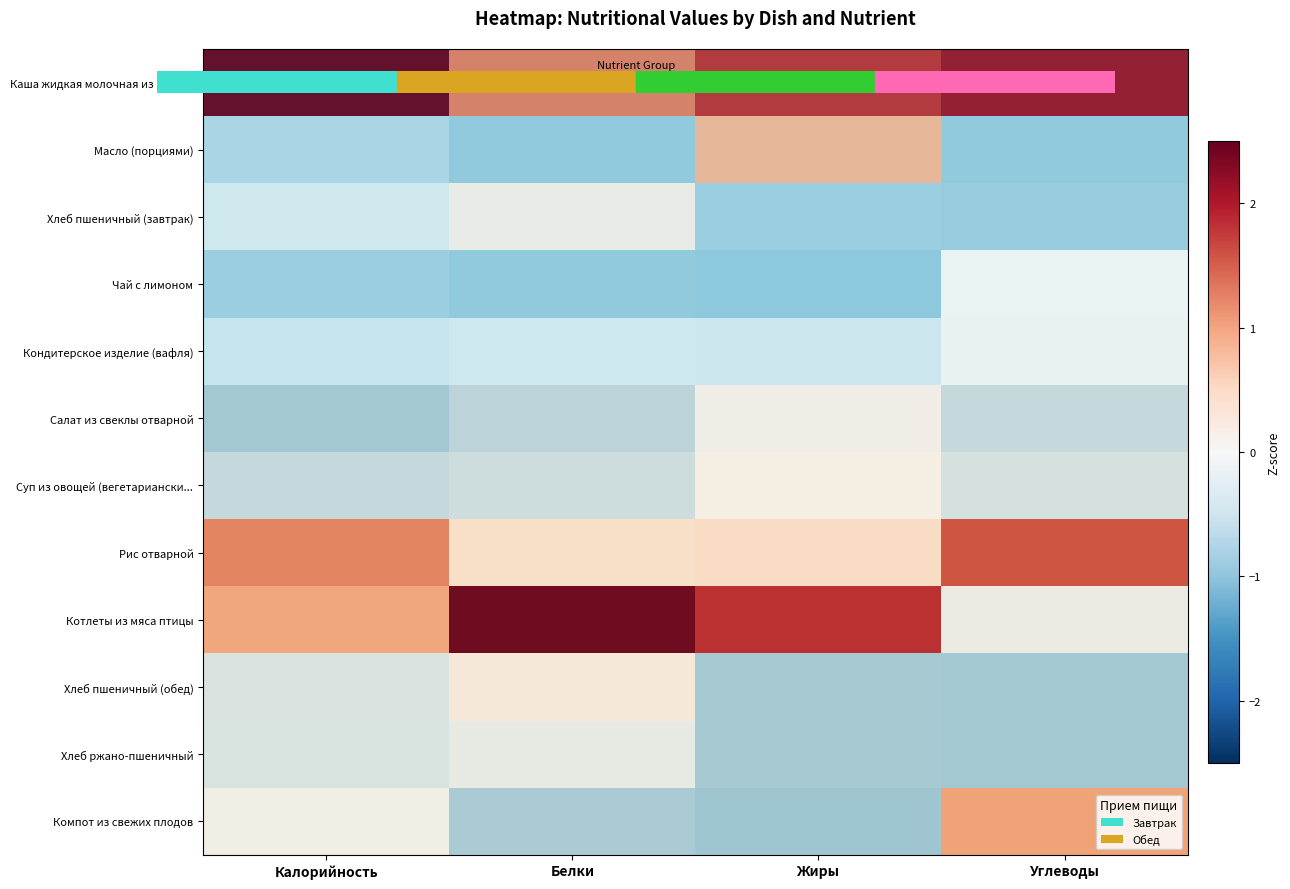

Which series has the largest total across all categories?

Каша жидкая молочная из манн...